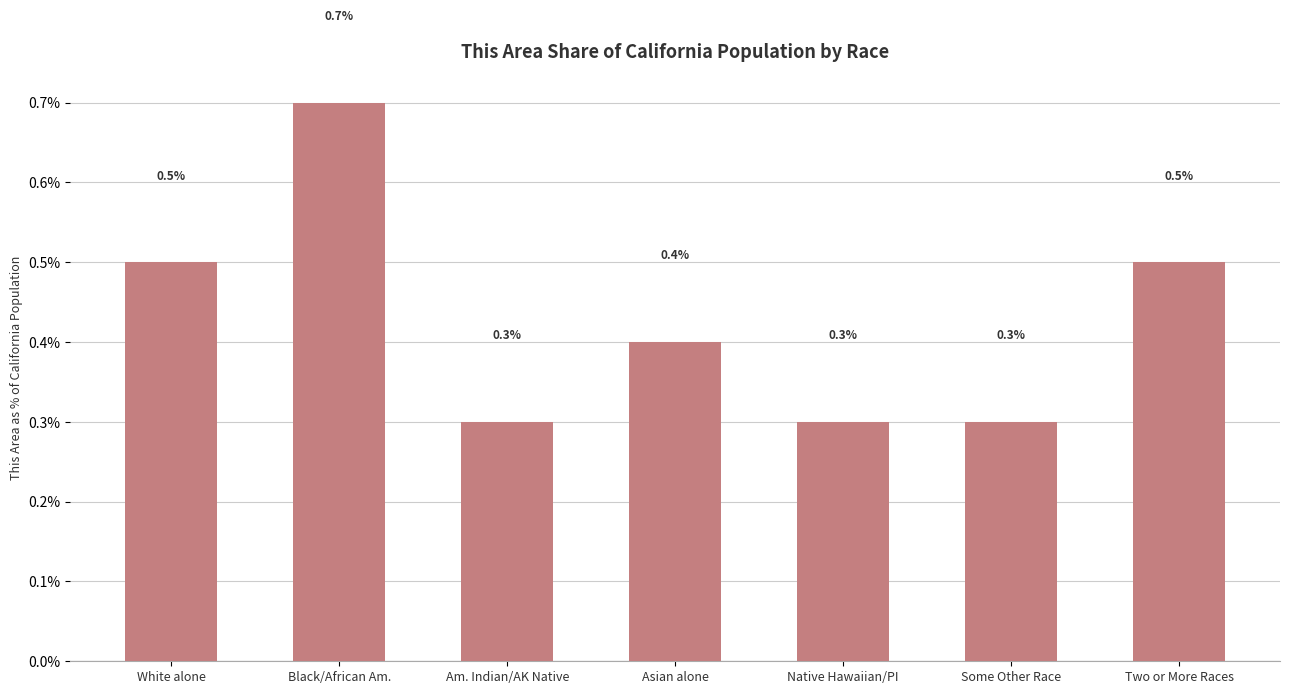

Count the number of categories in the chart.

7